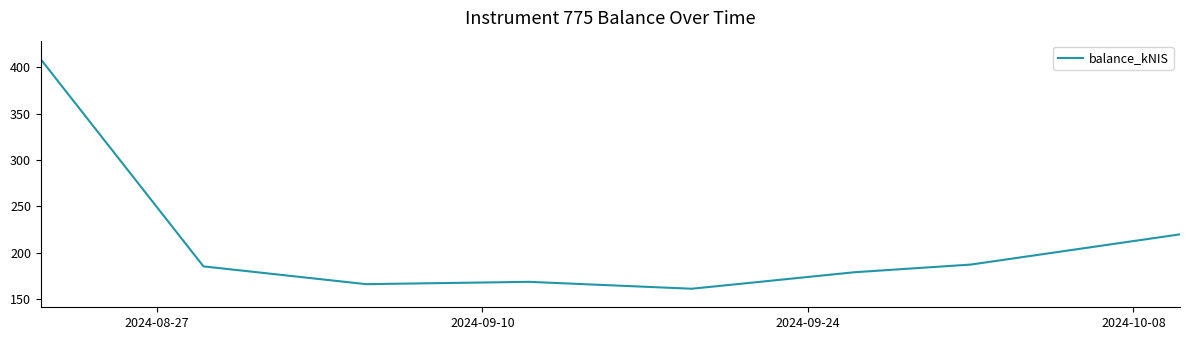

Is this an area chart (filled region under the line)?

No